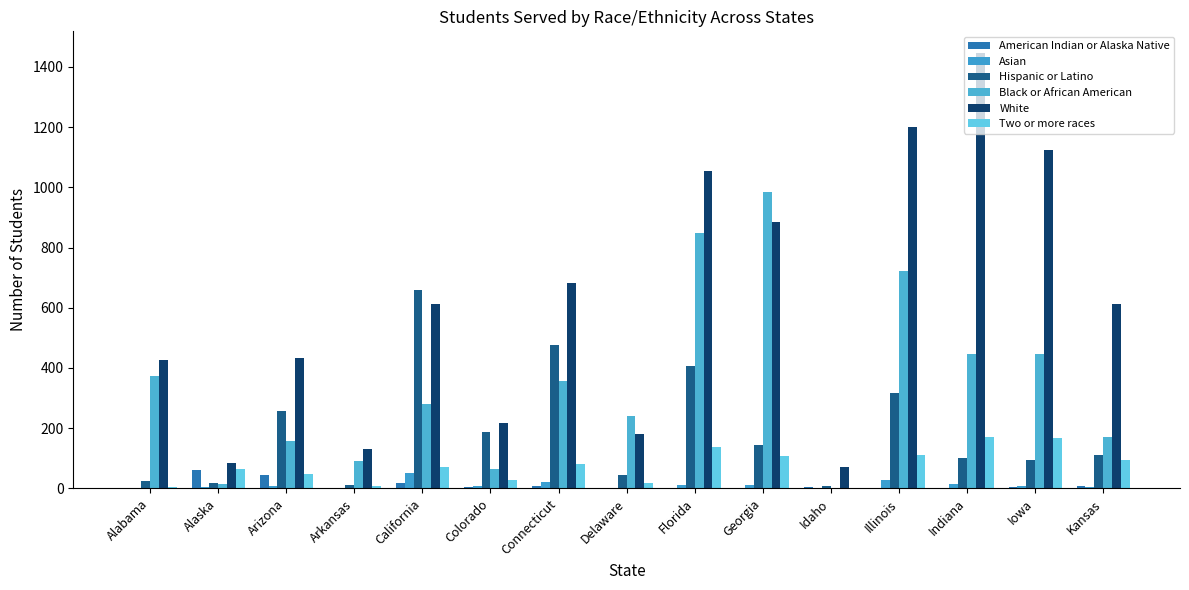

Count the number of data series in this chart.

6